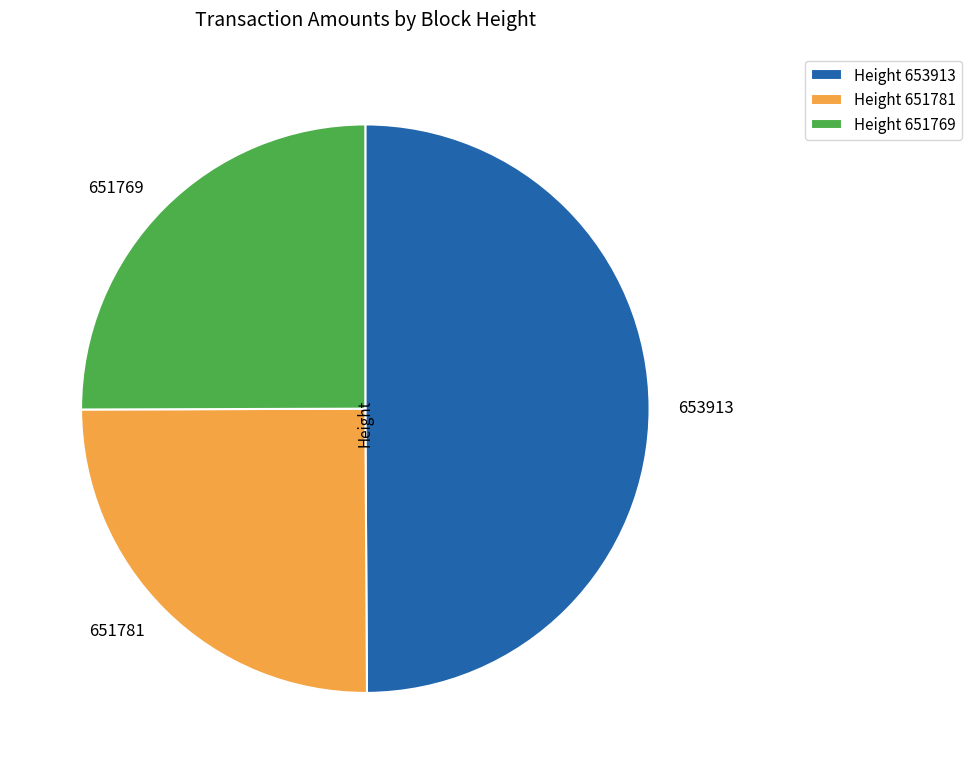

Is the sum of 653913 and 651769 greater than half?

Yes